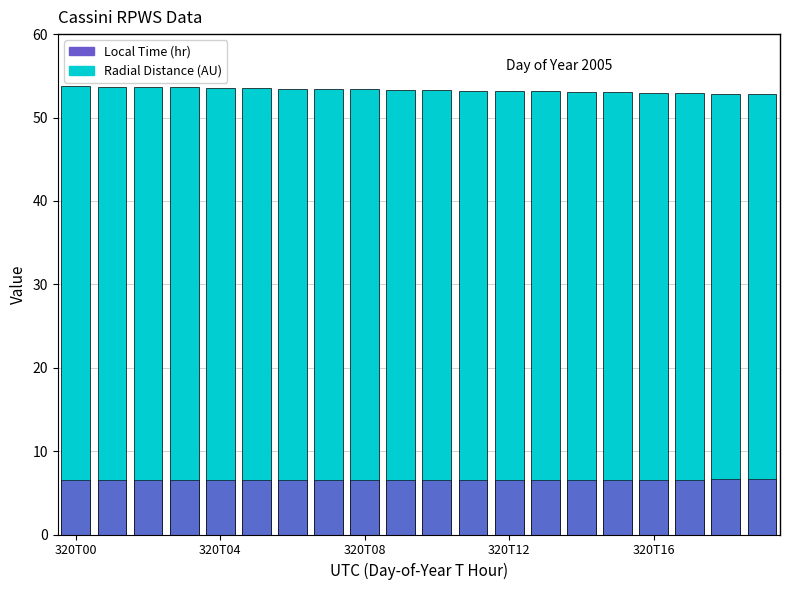

Which series has the widest spread of values?

Radial Distance (AU)